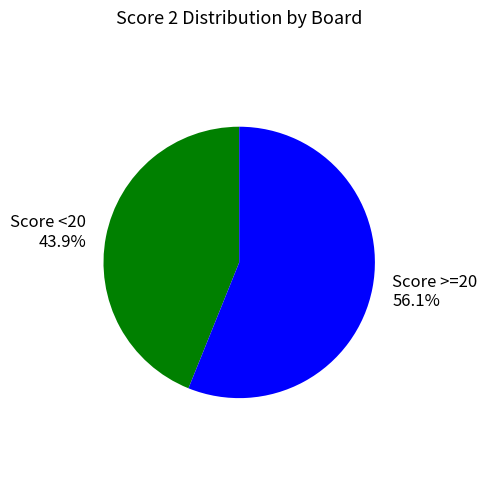

Rank the categories by value from lowest to highest.

Score <20, Score >=20